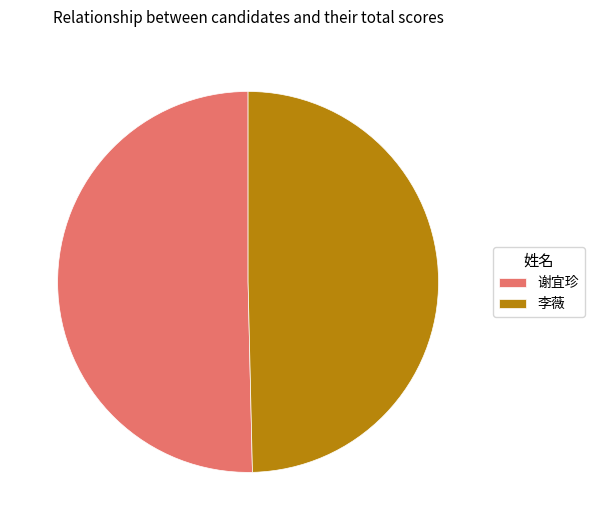

Is it true that 李薇 is 38% of the pie?

False